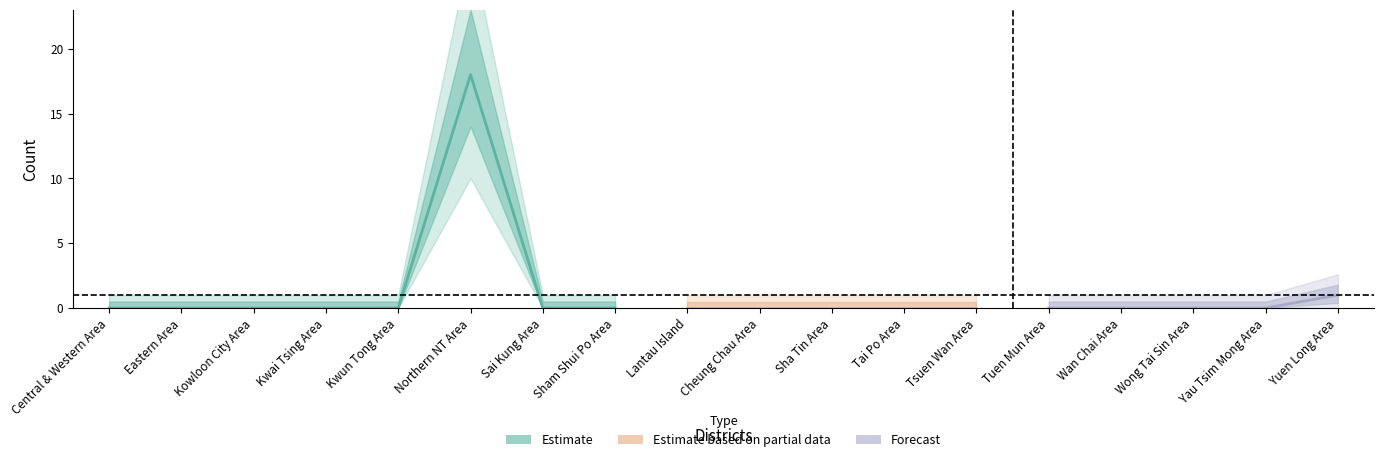

Reading left to right, transcribe all the data shown in this chart.

0	0	0	0	0	18	0	0	0	0	0	0	0	0	0	0	0	1